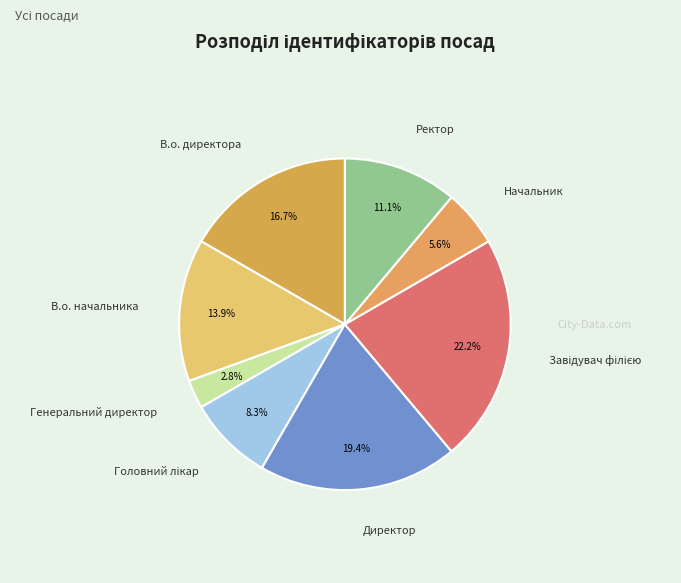

To the nearest percent, what percentage of the pie is Генеральний директор?

3%